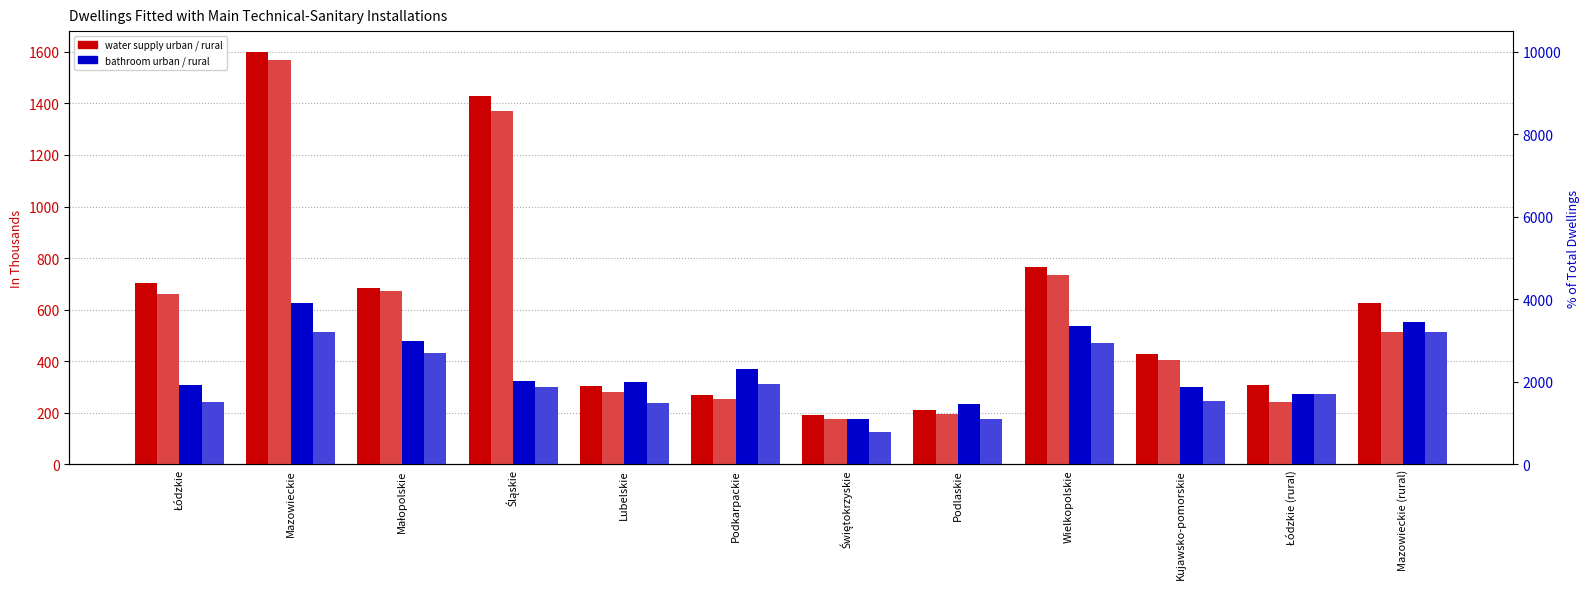

At which label does water supply urban reach its peak?

Mazowieckie